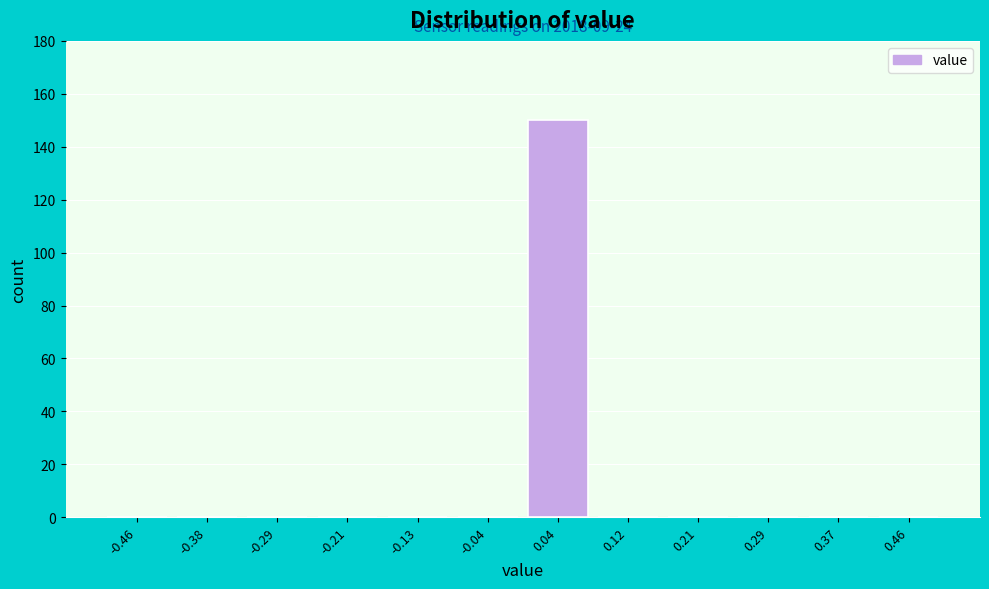

Over which range of the x-axis is the bar tallest?

0.00 to 0.08